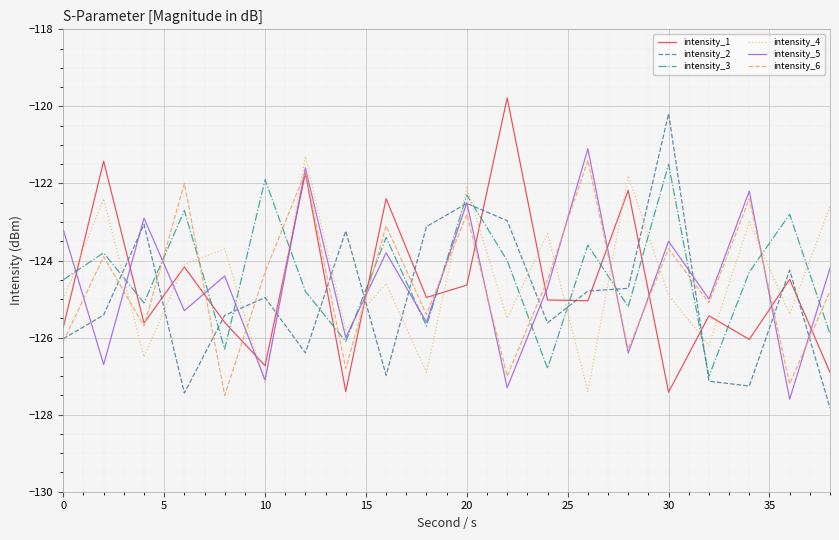

What is the average value of the intensity_6 series?

-124.6